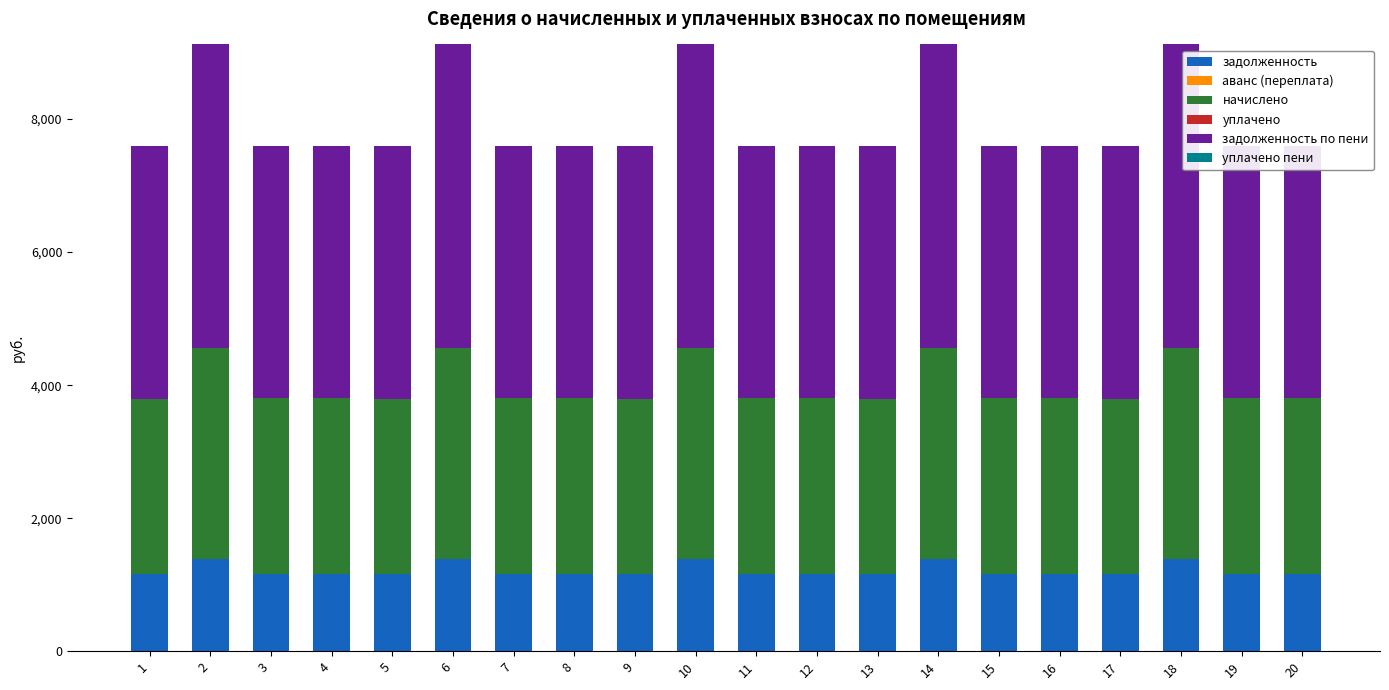

How many values in the задолженность series are below 1154?

10